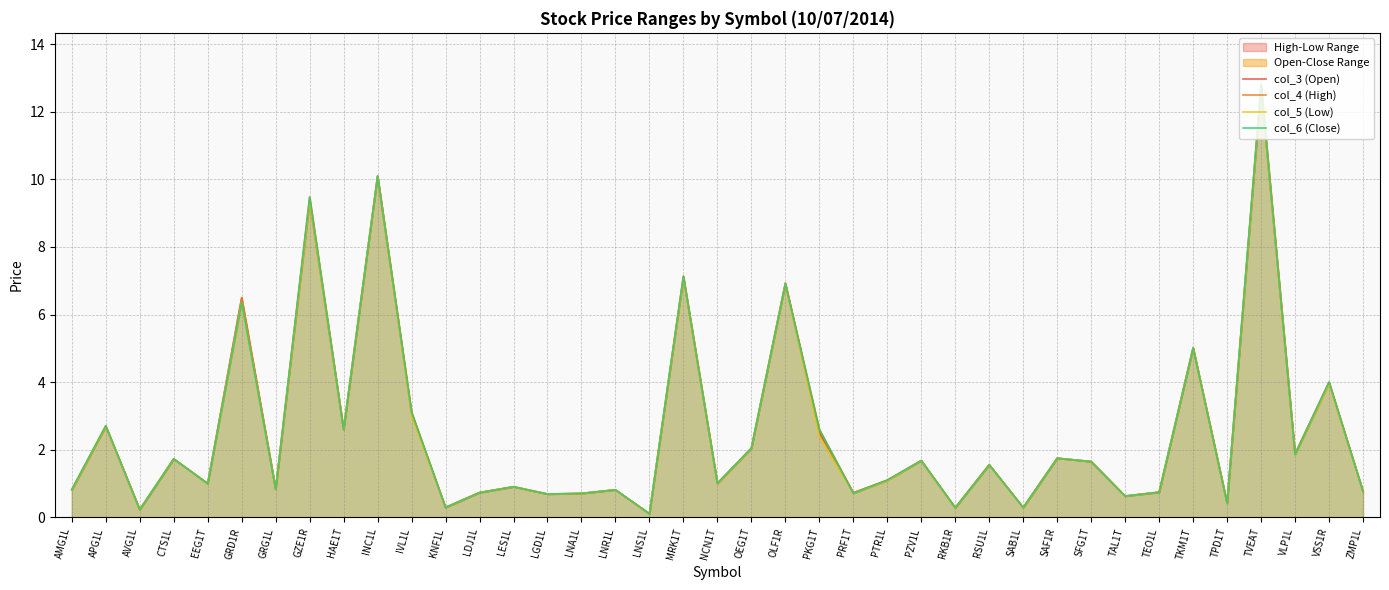

True or false: col_3 (Open) has more than 1 interior local peaks.

True